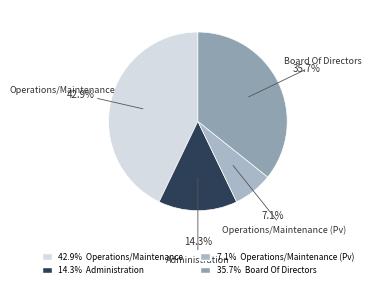

Does any single category account for the majority?

No